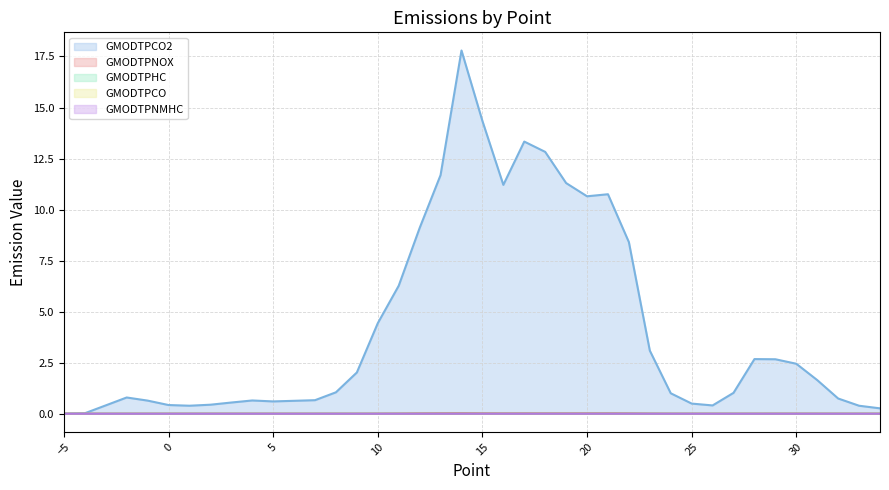

At which category is the sum across all series the highest?

14